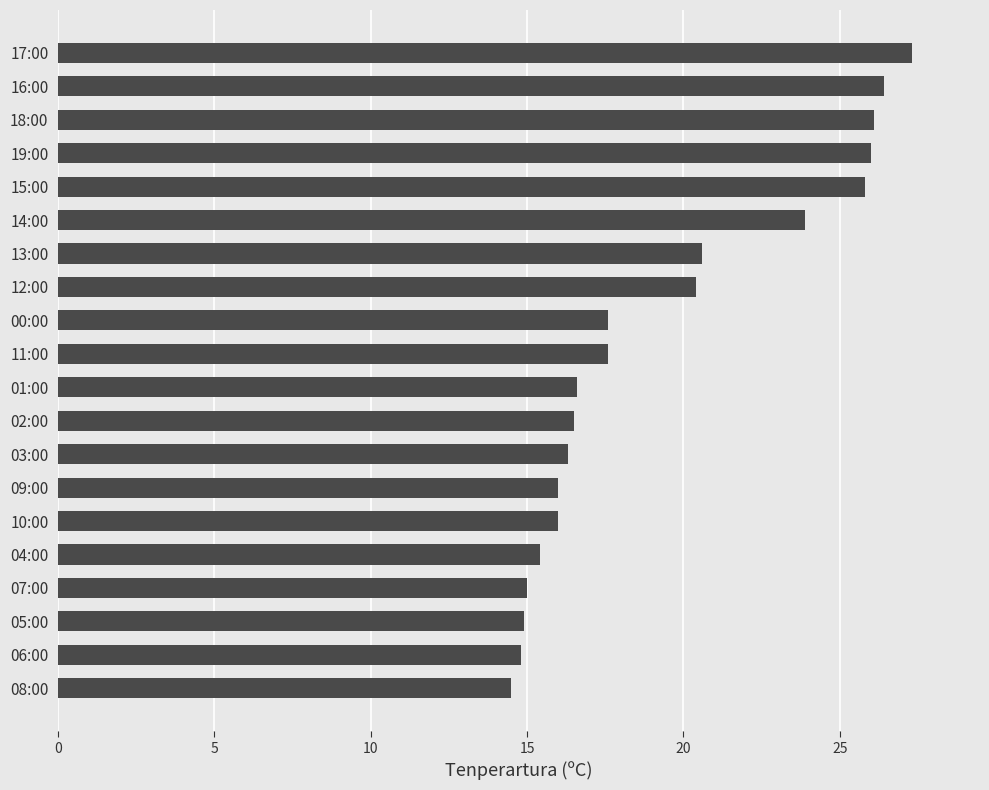

Which label corresponds to the largest value in the chart?

17:00